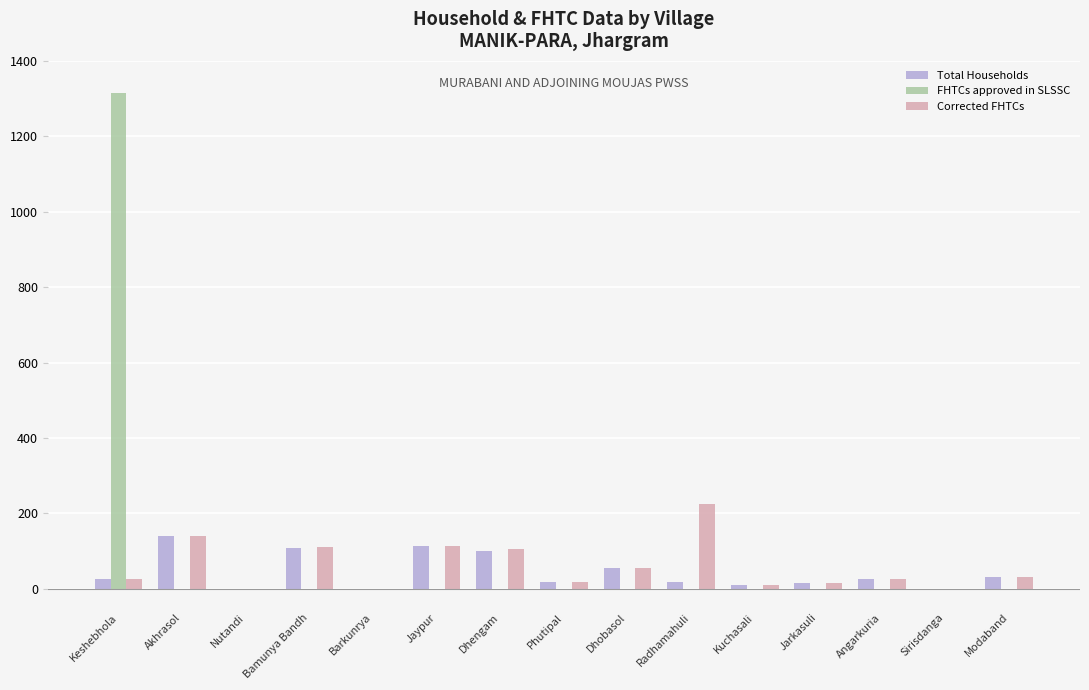

What is the approximate value of Corrected FHTCs at Keshebhola?

27